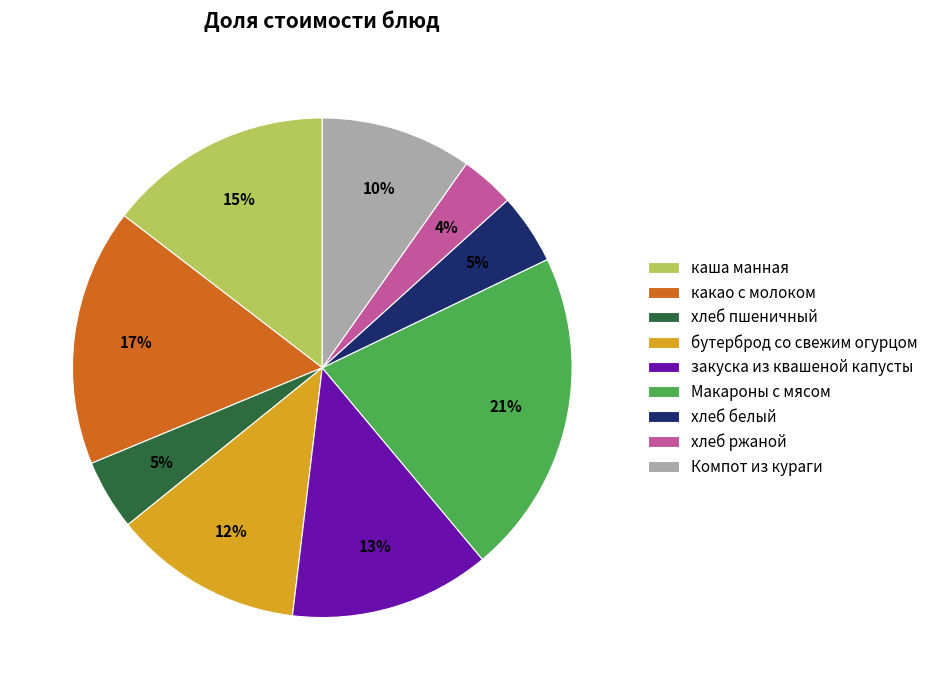

Is the sum of какао с молоком and хлеб ржаной greater than half?

No